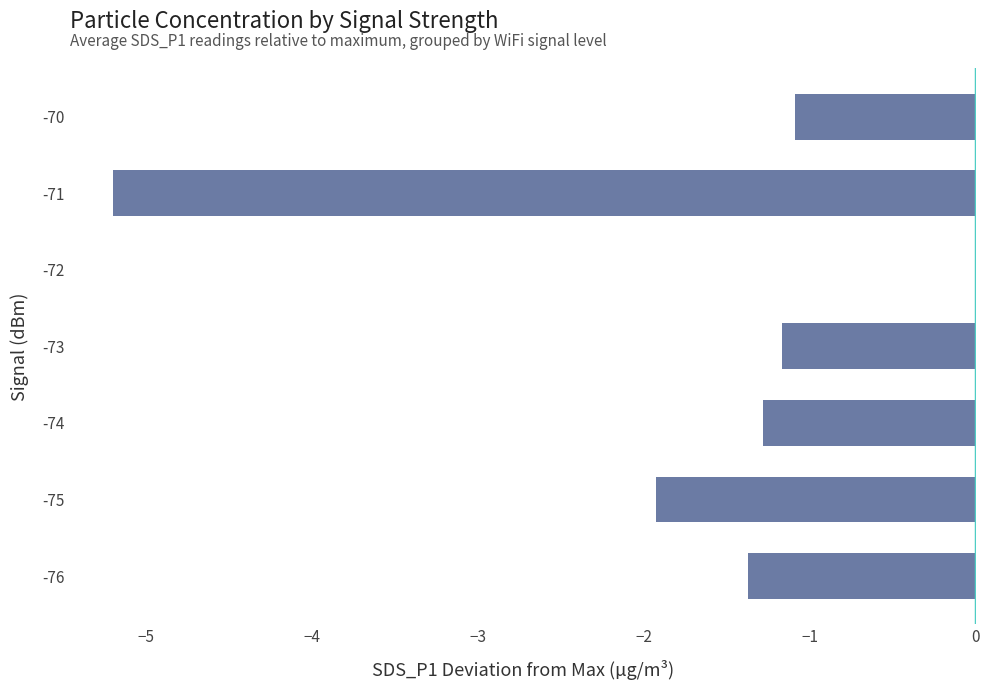

Does the chart contain stacked bars?

No